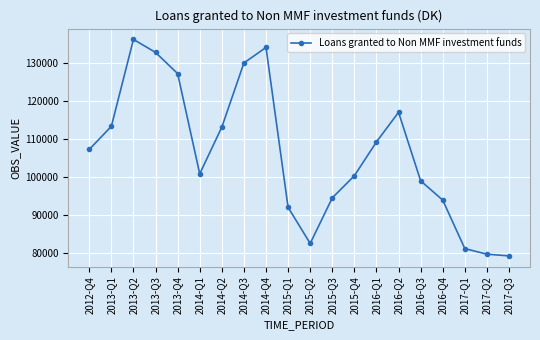

How many data points does each series have?

20